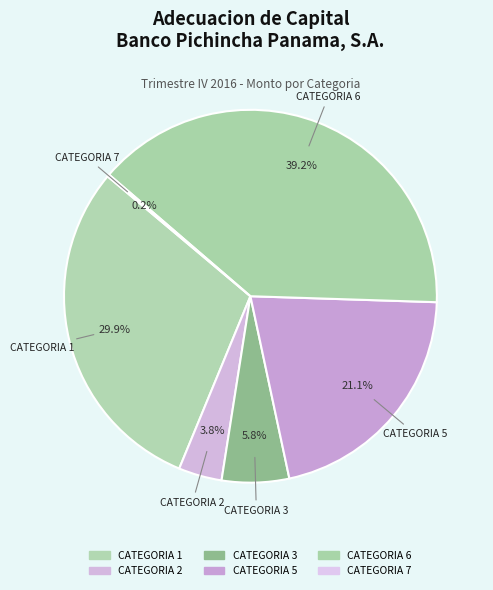

What percentage is NOT represented by CATEGORIA 7?

99.8%